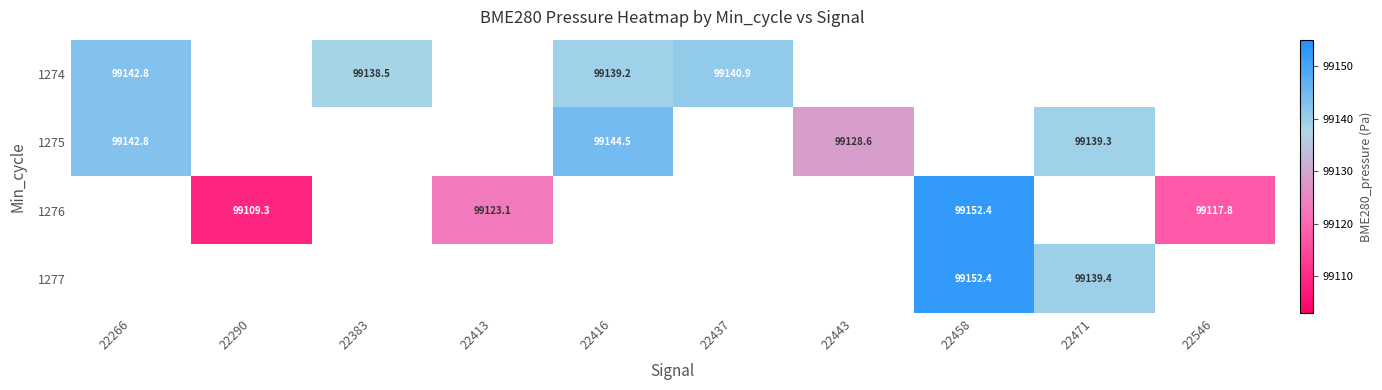

Is the value of 1275 at 22383 greater than the value of 1276 at 22416?

No